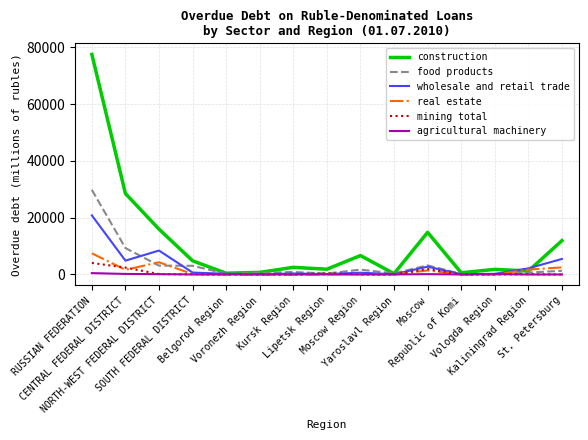

What is the maximum value shown in the chart?

77457